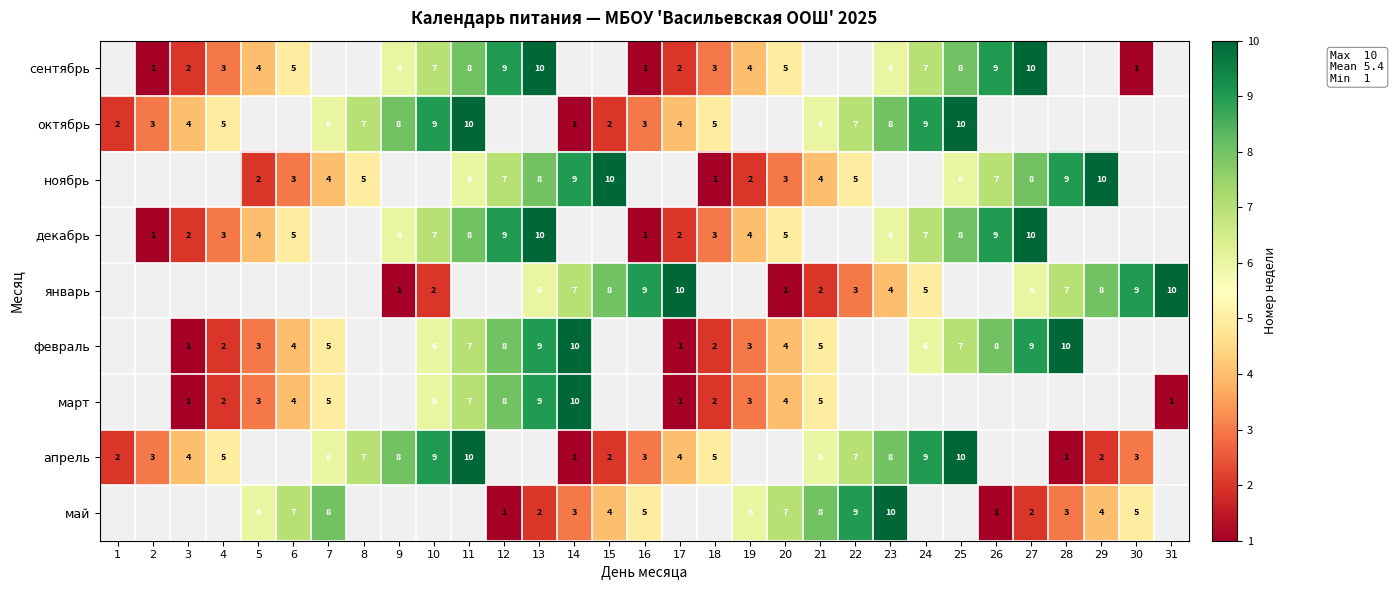

True or false: май has a value of 2 at 21.

False